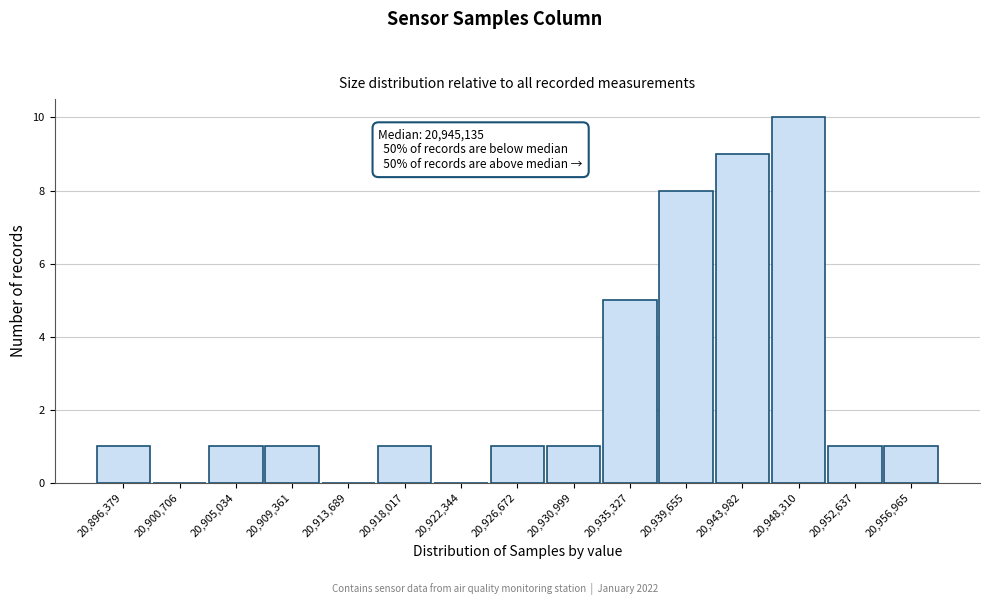

Reading left to right, list all the values displayed in this chart.

20,896,379=1	20,900,706=0	20,905,034=1	20,909,361=1	20,913,689=0	20,918,017=1	20,922,344=0	20,926,672=1	20,930,999=1	20,935,327=5	20,939,655=8	20,943,982=9	20,948,310=10	20,952,637=1	20,956,965=1